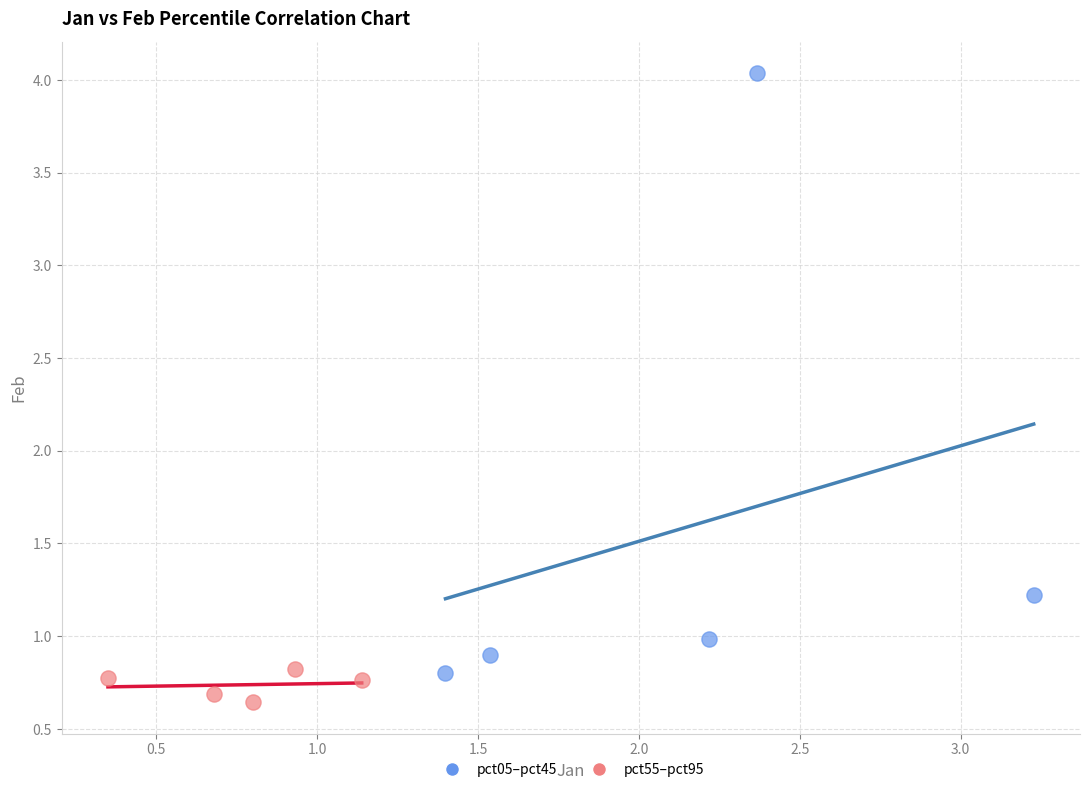

Which series has the largest Y range (max minus min)?

pct05–pct45